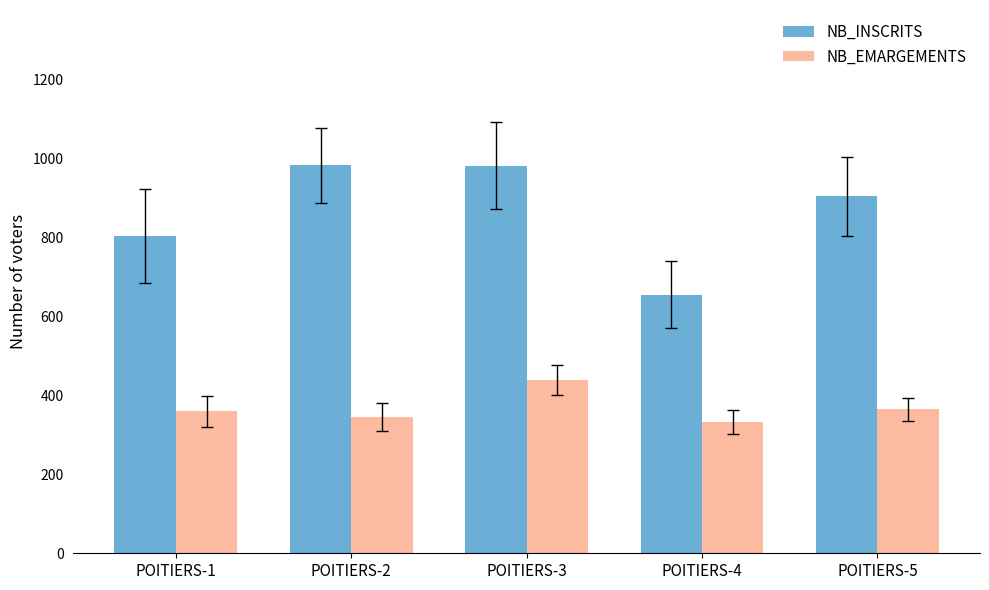

What is the value of the NB_EMARGEMENTS bar at the 1st from the left?

359